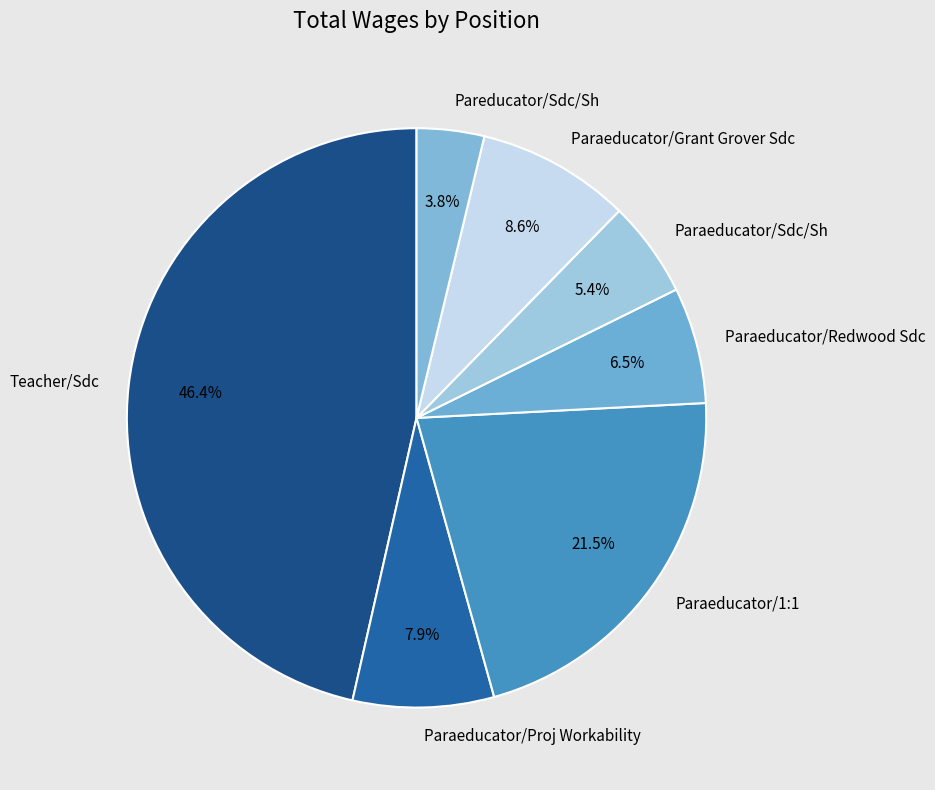

What is the smallest slice in the pie chart?

Pareducator/Sdc/Sh